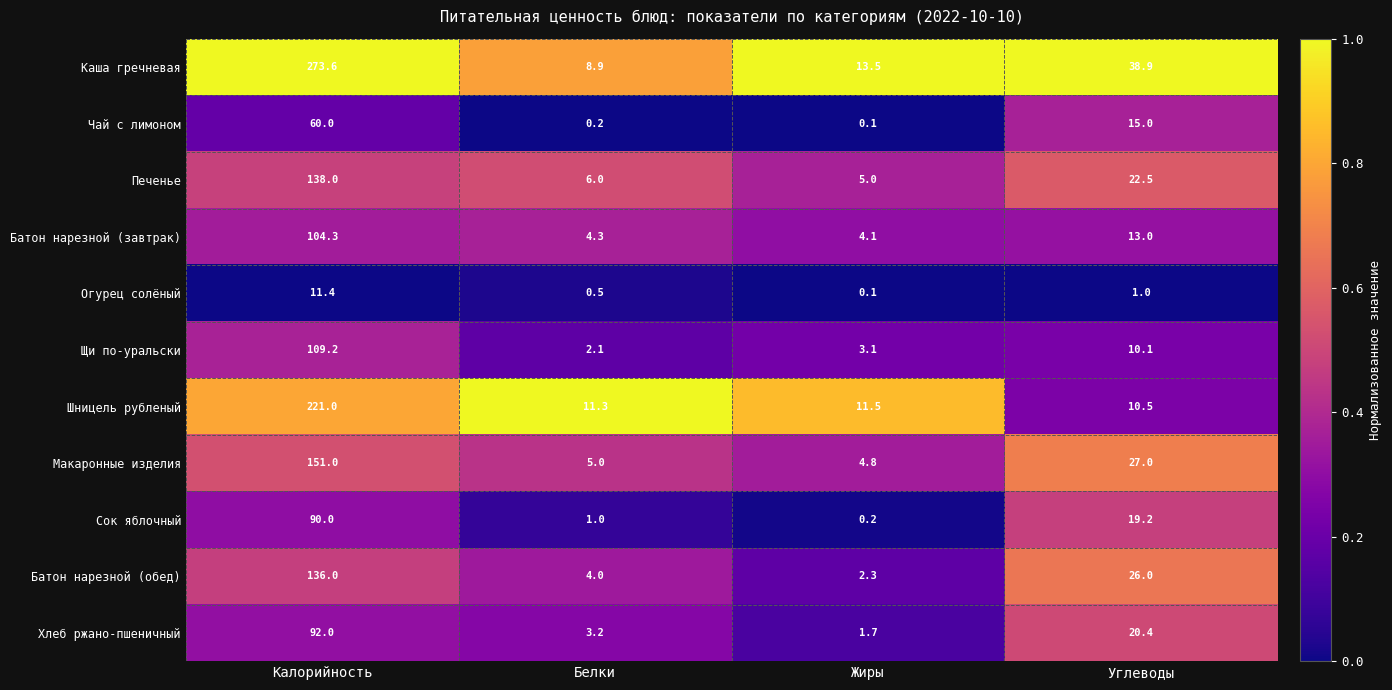

What is the difference between the maximum and minimum values in the Сок яблочный series?

89.8